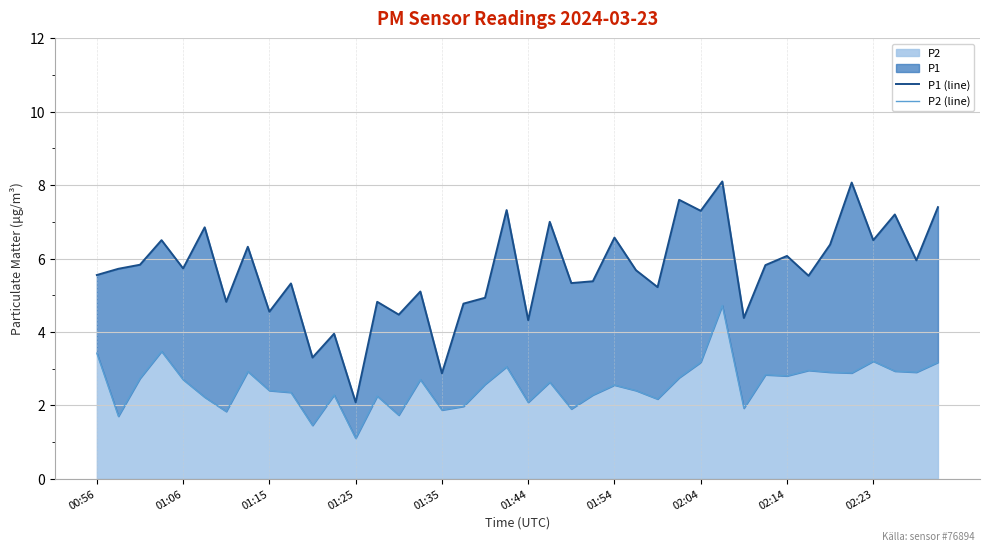

The value of P2 at 01:15 is 3.9. True or false?

False